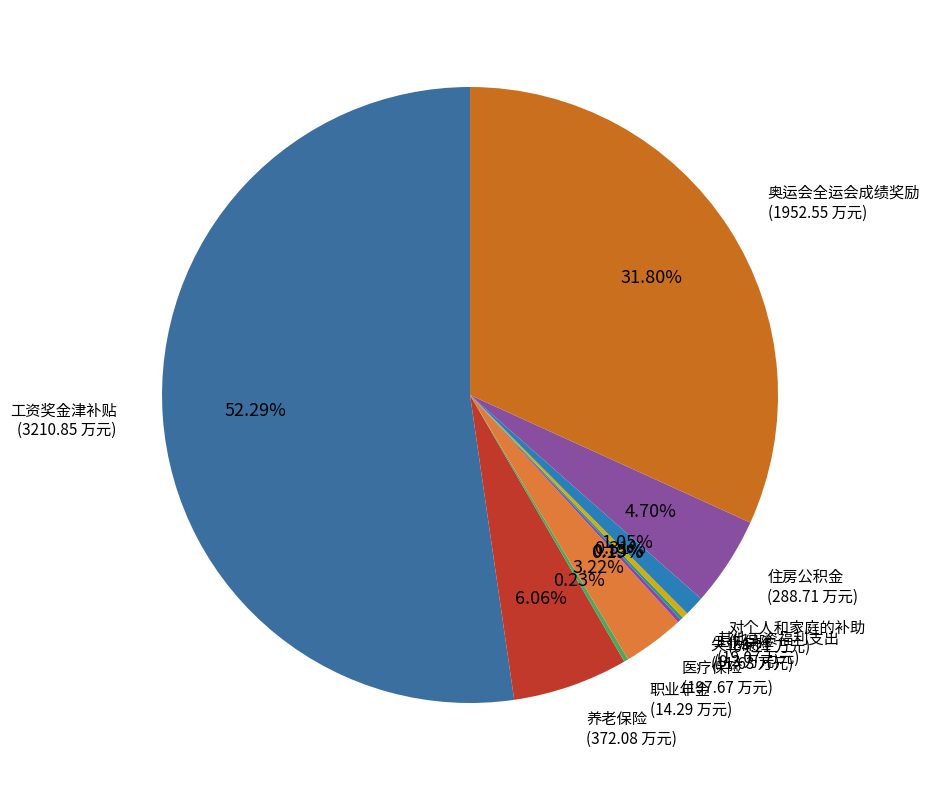

Which slice represents more than half of the pie?

工资奖金津补贴